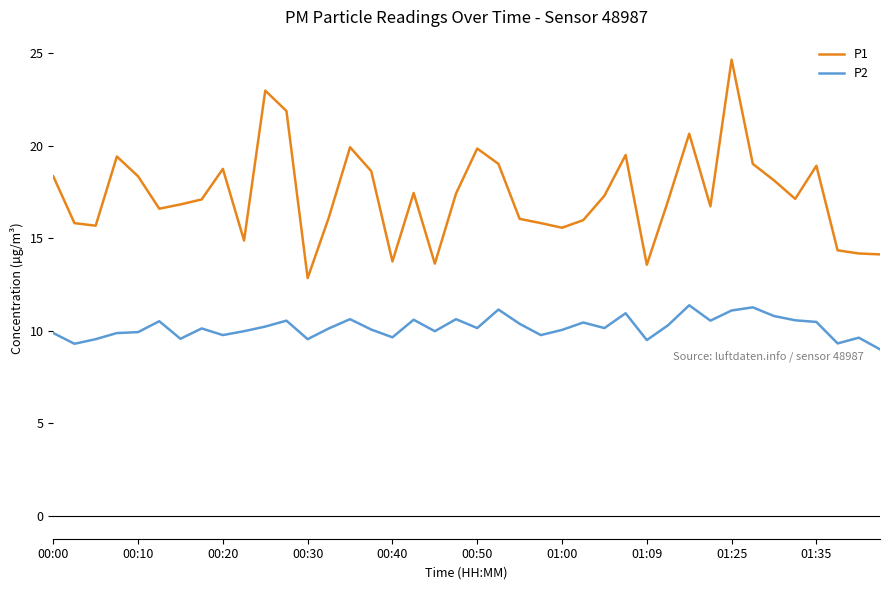

What is the difference between the maximum and minimum values in the P1 series?

11.8